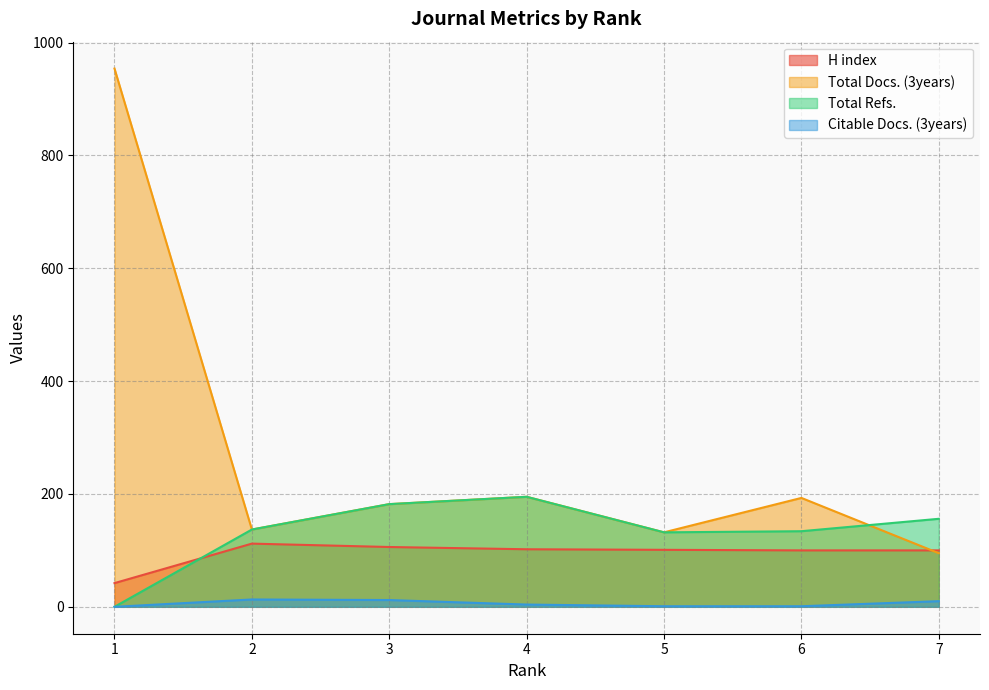

Does the chart display data point markers on the line(s)?

No